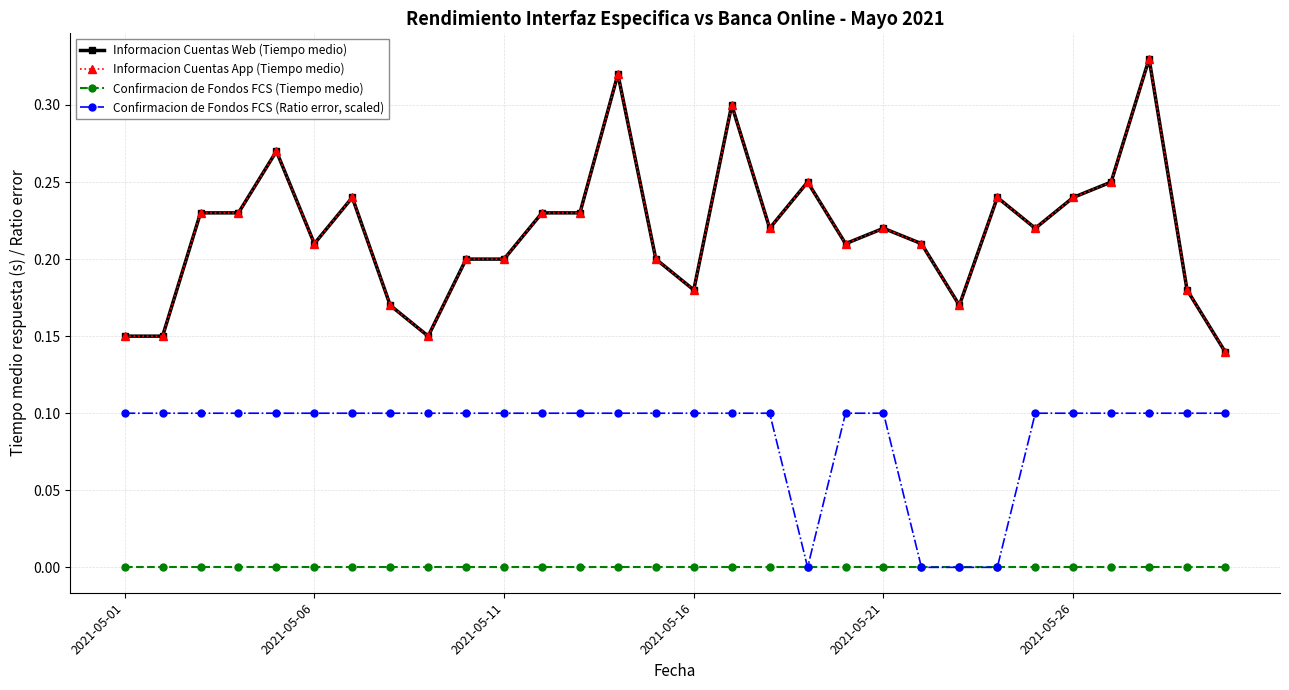

What is the highest value of the Informacion Cuentas App (Tiempo medio) series?

0.3